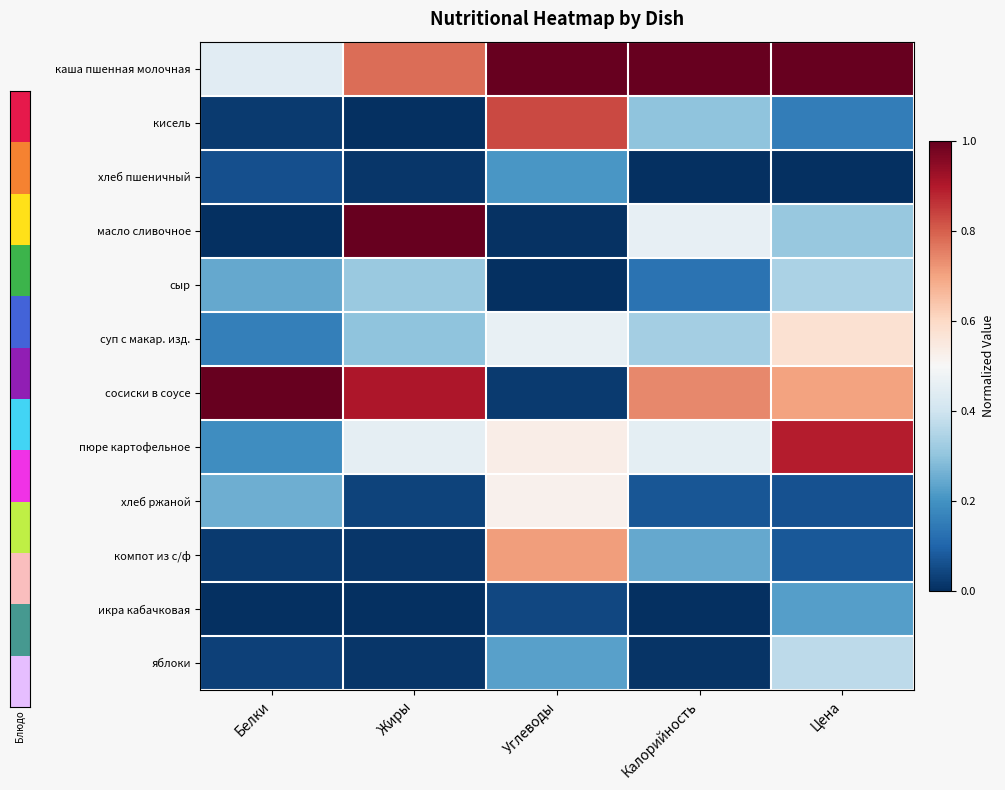

Reading left to right, list all the values displayed in this chart.

каша пшенная молочная: Белки=0.4	Жиры=0.8	Углеводы=1.0	Калорийность=1.0	Цена=1.0
кисель: Белки=0.0	Жиры=0.0	Углеводы=0.8	Калорийность=0.3	Цена=0.2
хлеб пшеничный: Белки=0.1	Жиры=0.0	Углеводы=0.2	Калорийность=0.0	Цена=0.0
масло сливочное: Белки=0.0	Жиры=1.0	Углеводы=0.0	Калорийность=0.5	Цена=0.3
сыр: Белки=0.2	Жиры=0.3	Углеводы=0.0	Калорийность=0.1	Цена=0.3
суп с макар. изд.: Белки=0.2	Жиры=0.3	Углеводы=0.5	Калорийность=0.3	Цена=0.6
сосиски в соусе: Белки=1.0	Жиры=0.9	Углеводы=0.0	Калорийность=0.7	Цена=0.7
пюре картофельное: Белки=0.2	Жиры=0.5	Углеводы=0.5	Калорийность=0.5	Цена=0.9
хлеб ржаной: Белки=0.3	Жиры=0.0	Углеводы=0.5	Калорийность=0.1	Цена=0.1
компот из с/ф: Белки=0.0	Жиры=0.0	Углеводы=0.7	Калорийность=0.2	Цена=0.1
икра кабачковая: Белки=0.0	Жиры=0.0	Углеводы=0.0	Калорийность=0.0	Цена=0.2
яблоки: Белки=0.0	Жиры=0.0	Углеводы=0.2	Калорийность=0.0	Цена=0.4